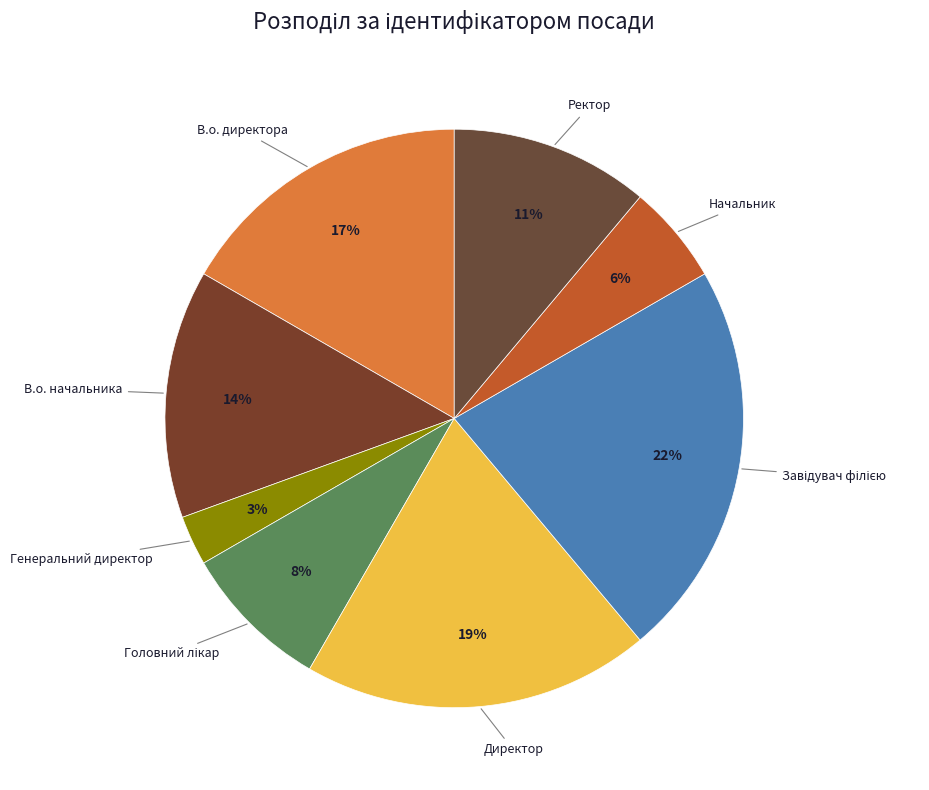

Which slice is the largest?

Завідувач філією